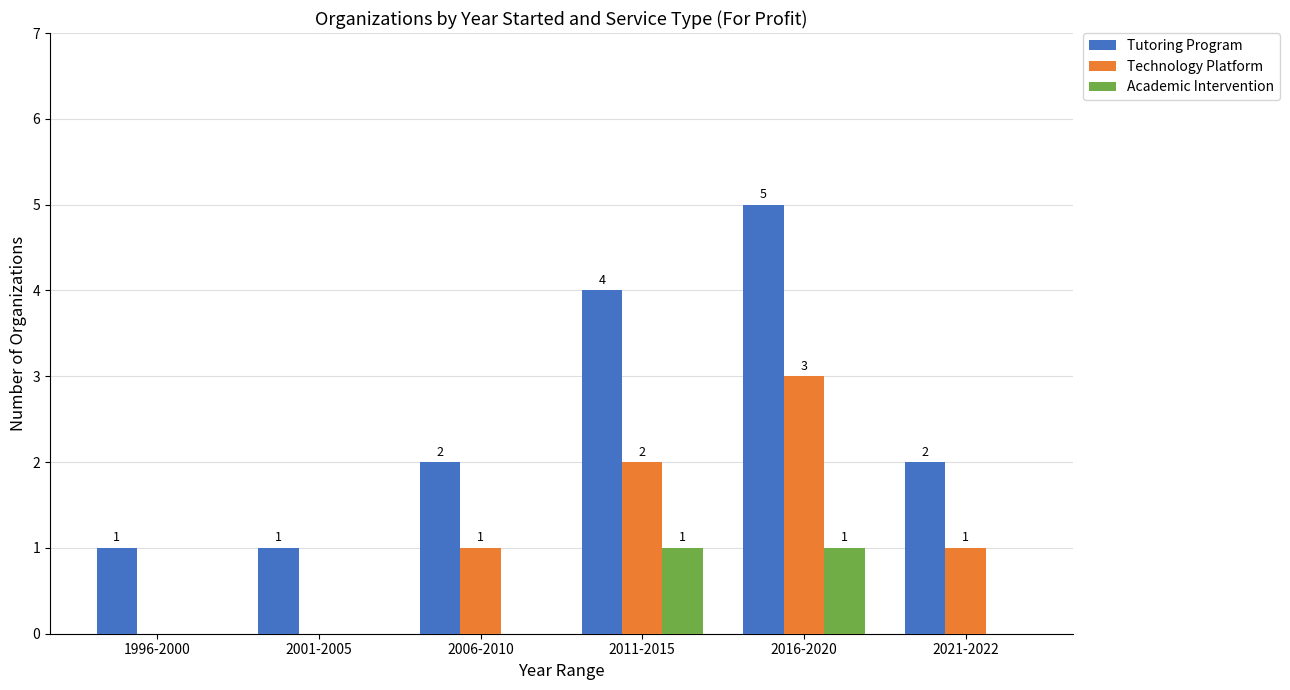

Reading left to right, list all the values displayed in this chart.

Tutoring Program: 1	1	2	4	5	2
Technology Platform: 0	0	1	2	3	1
Academic Intervention: 0	0	0	1	1	0